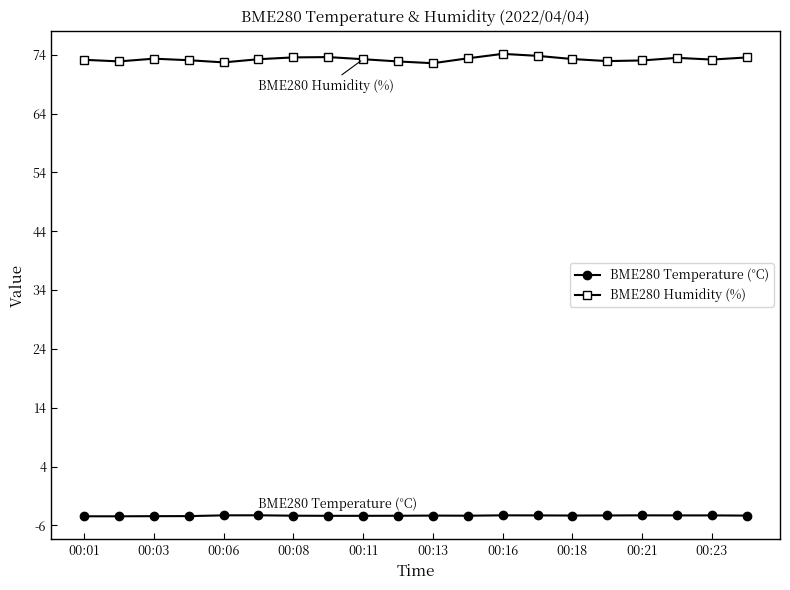

Which series has the largest total across all categories?

BME280 Humidity (%)